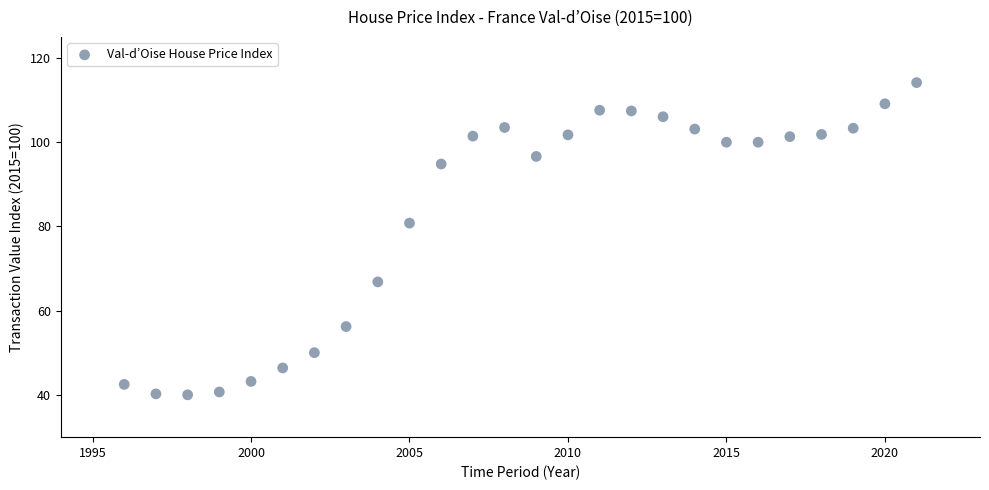

What is the range of X values (max minus min)?

25.0